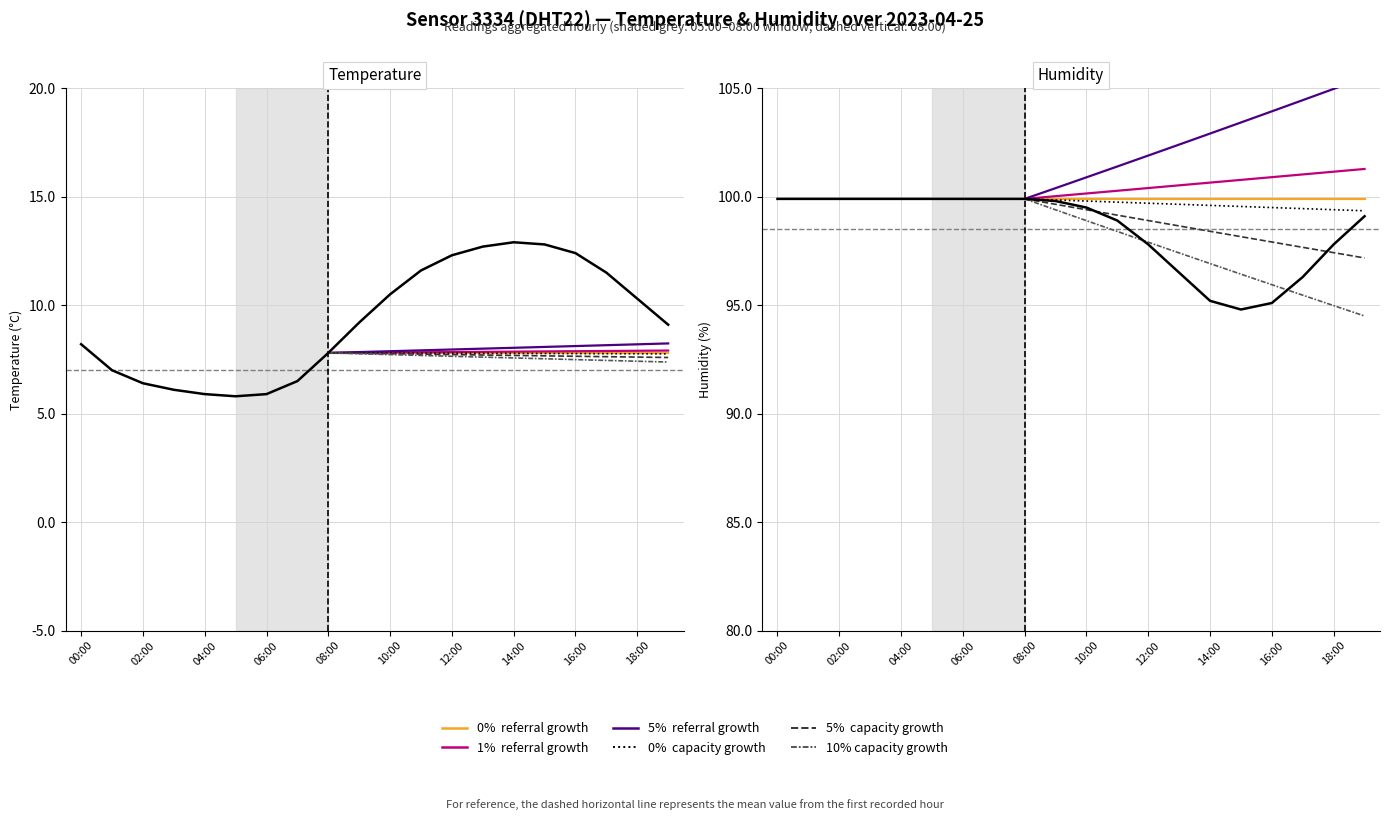

What is the spread (max minus min) of values at 16:00?

82.7